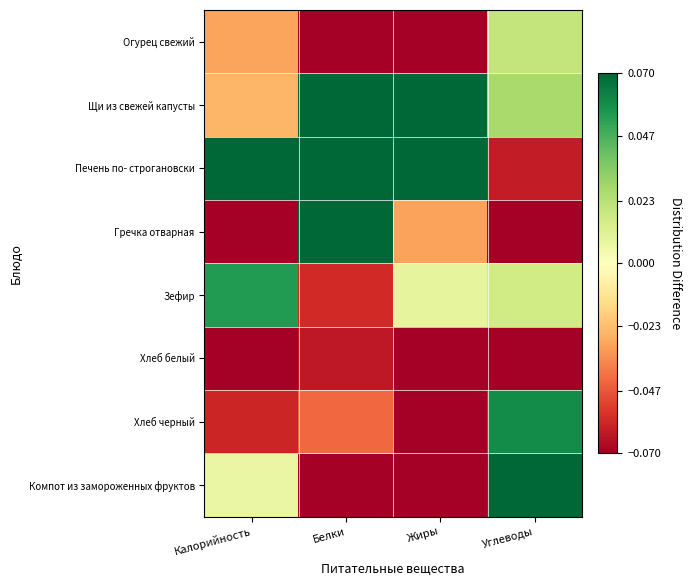

Which series has the largest range (max minus min)?

Печень по- строгановски